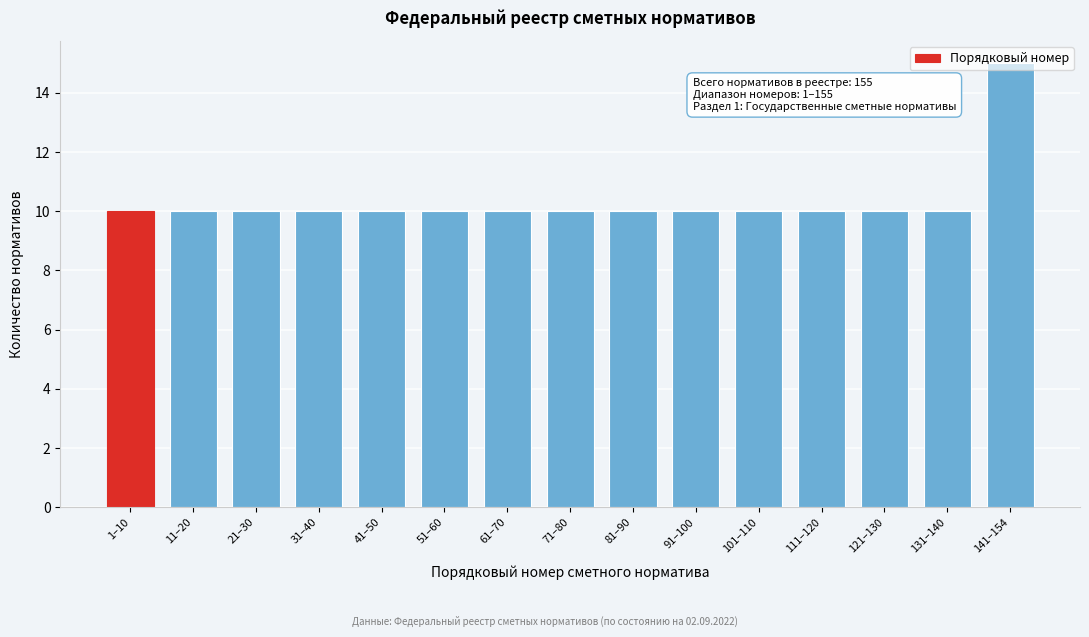

What position from the left is 51–60?

6